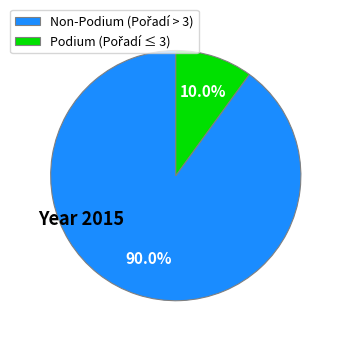

How many segments does this pie chart have?

2